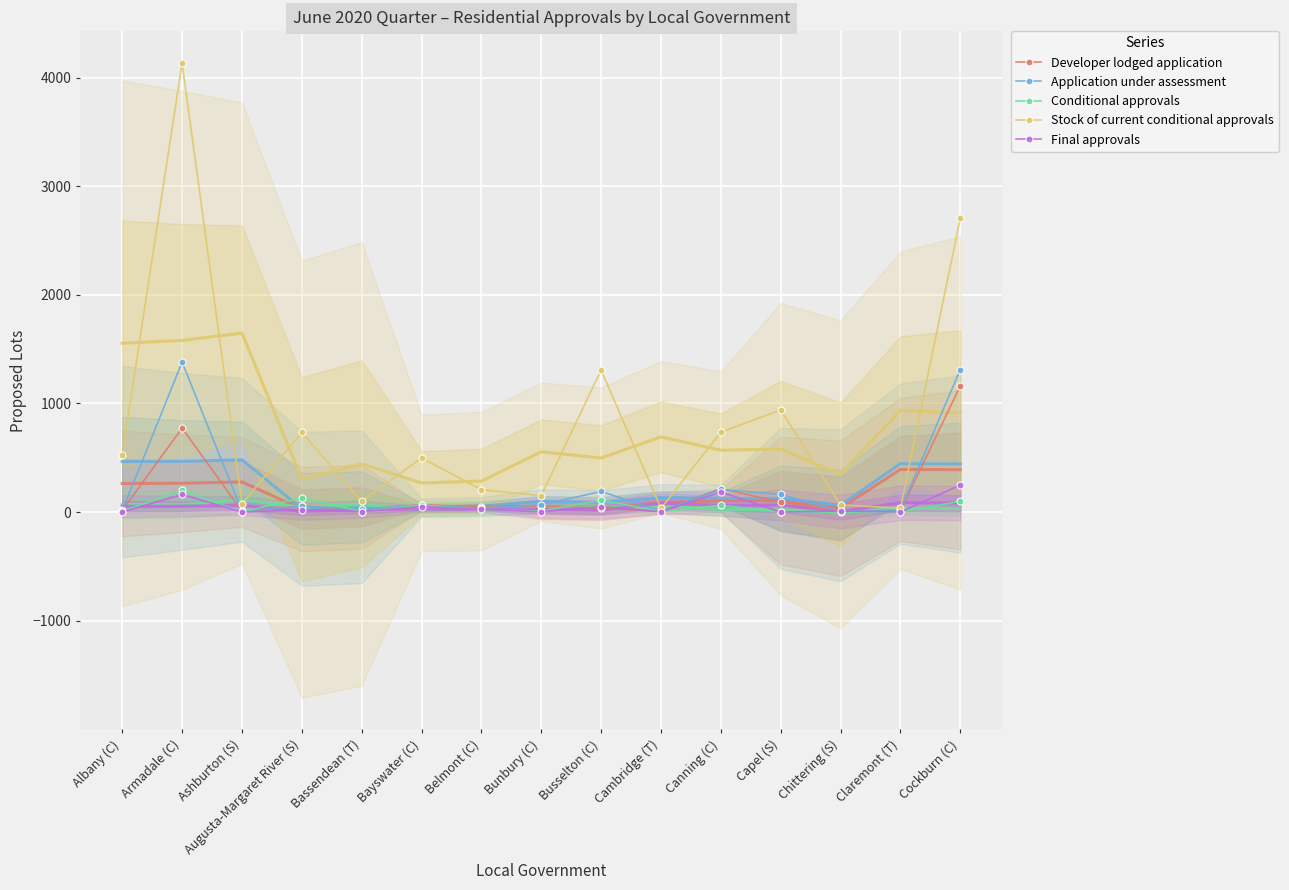

True or false: Conditional approvals has more than 0 points higher than both neighbors.

True